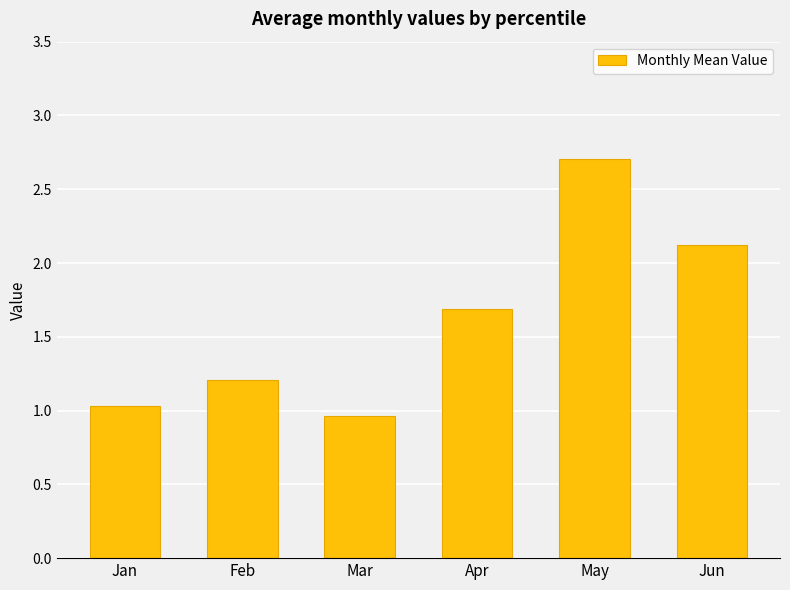

Which label corresponds to the smallest value in the chart?

Mar